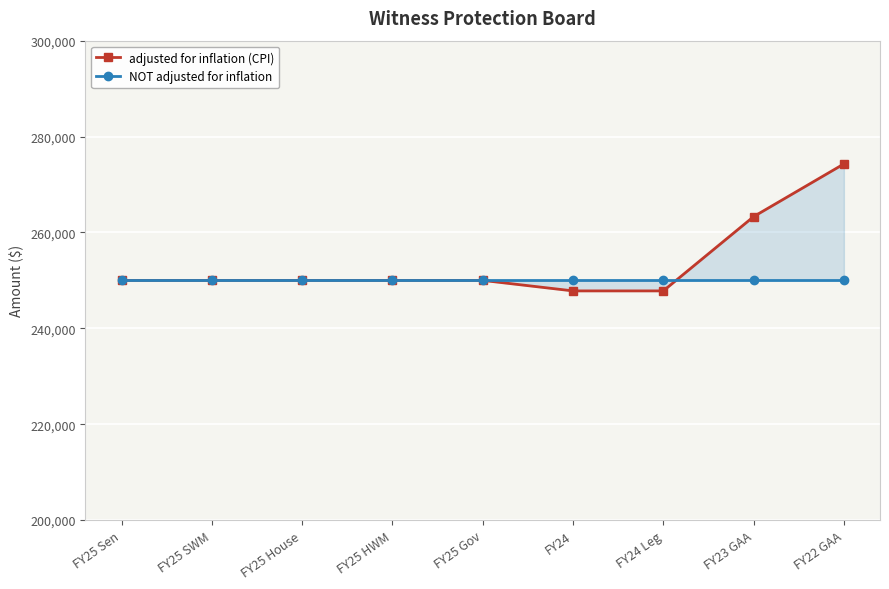

What is the total value across all series at FY22 GAA?

524290